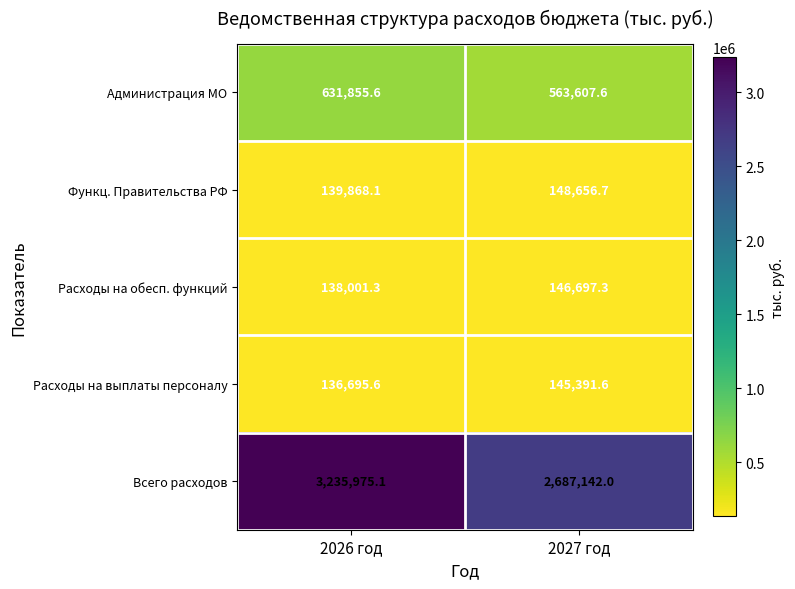

Rank the series at 2027 год from lowest to highest value.

Расходы на выплаты персоналу, Расходы на обесп. функций, Функц. Правительства РФ, Администрация МО, Всего расходов